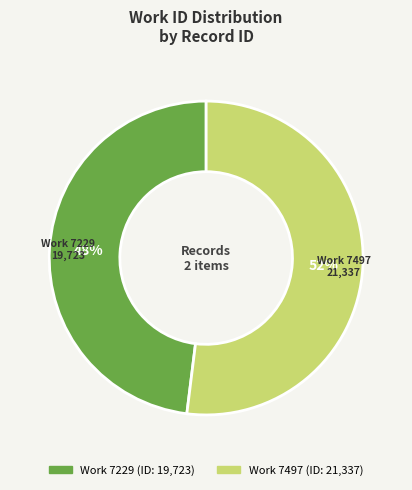

To the nearest percent, what is the combined percentage of Work 7229 and Work 7497?

100%